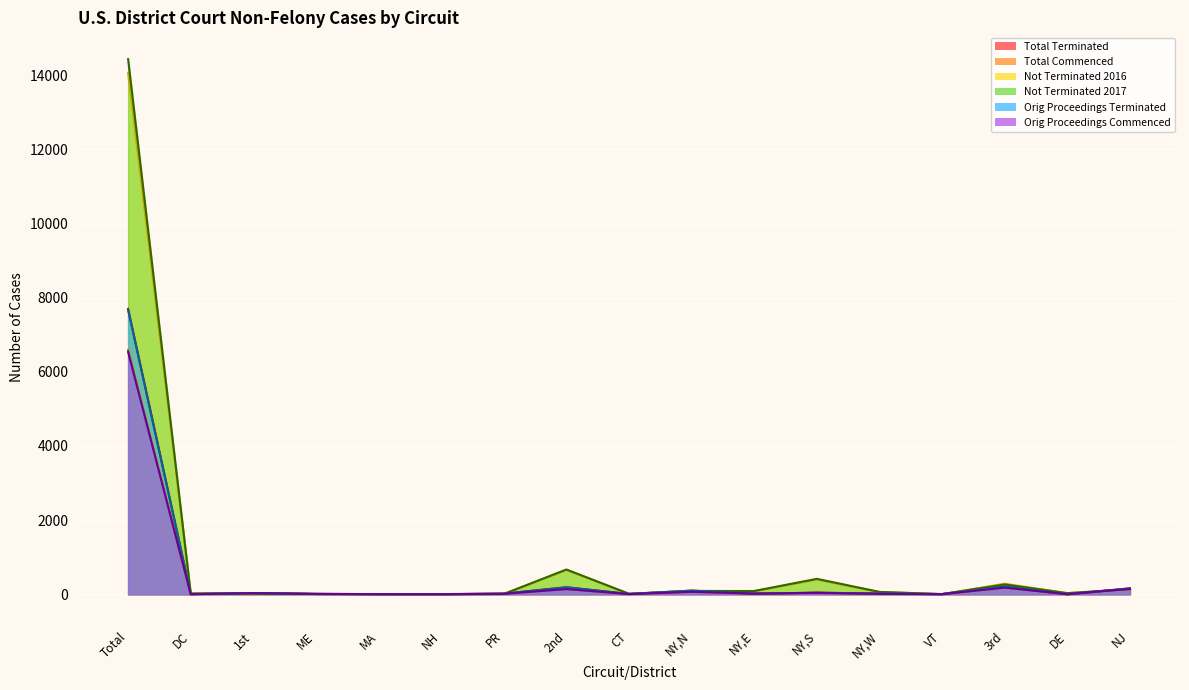

Which series ends up on top after the final intersection of Orig Proceedings Commenced and Not Terminated 2017?

Orig Proceedings Commenced